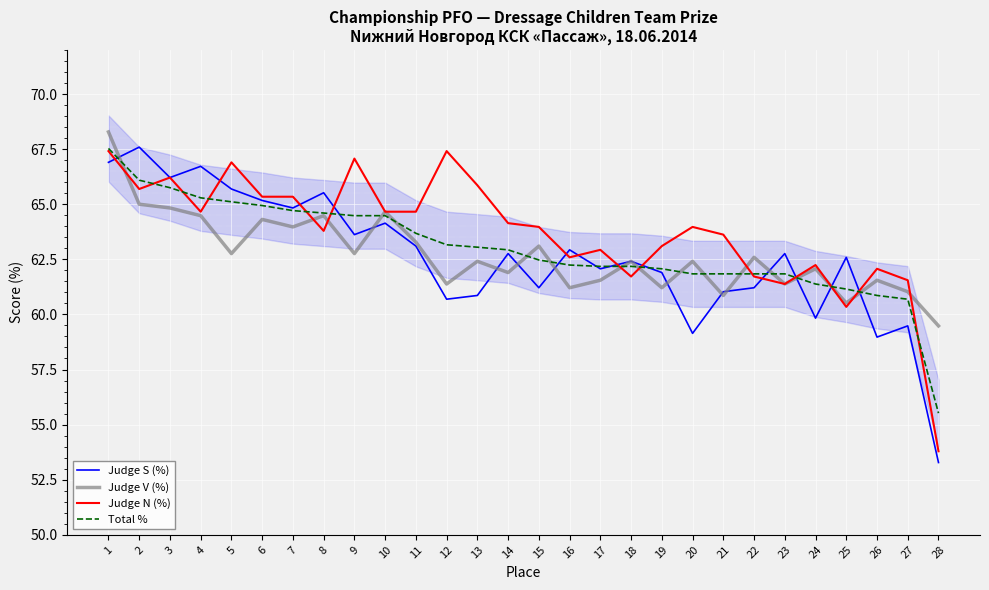

Is it true that Total % equals 61.8 at 20?

True